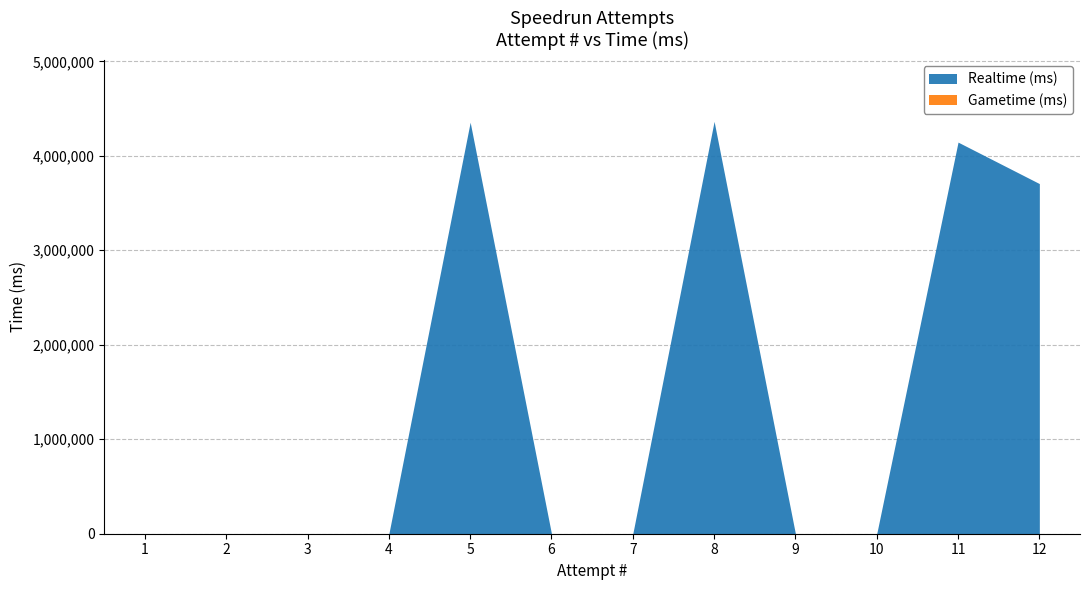

Which series has the largest total across all categories?

Realtime (ms)